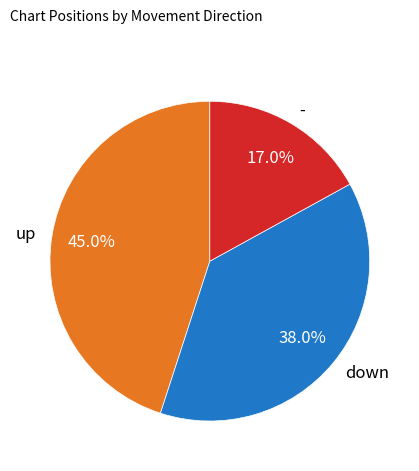

Does up represent more than half of the total?

No